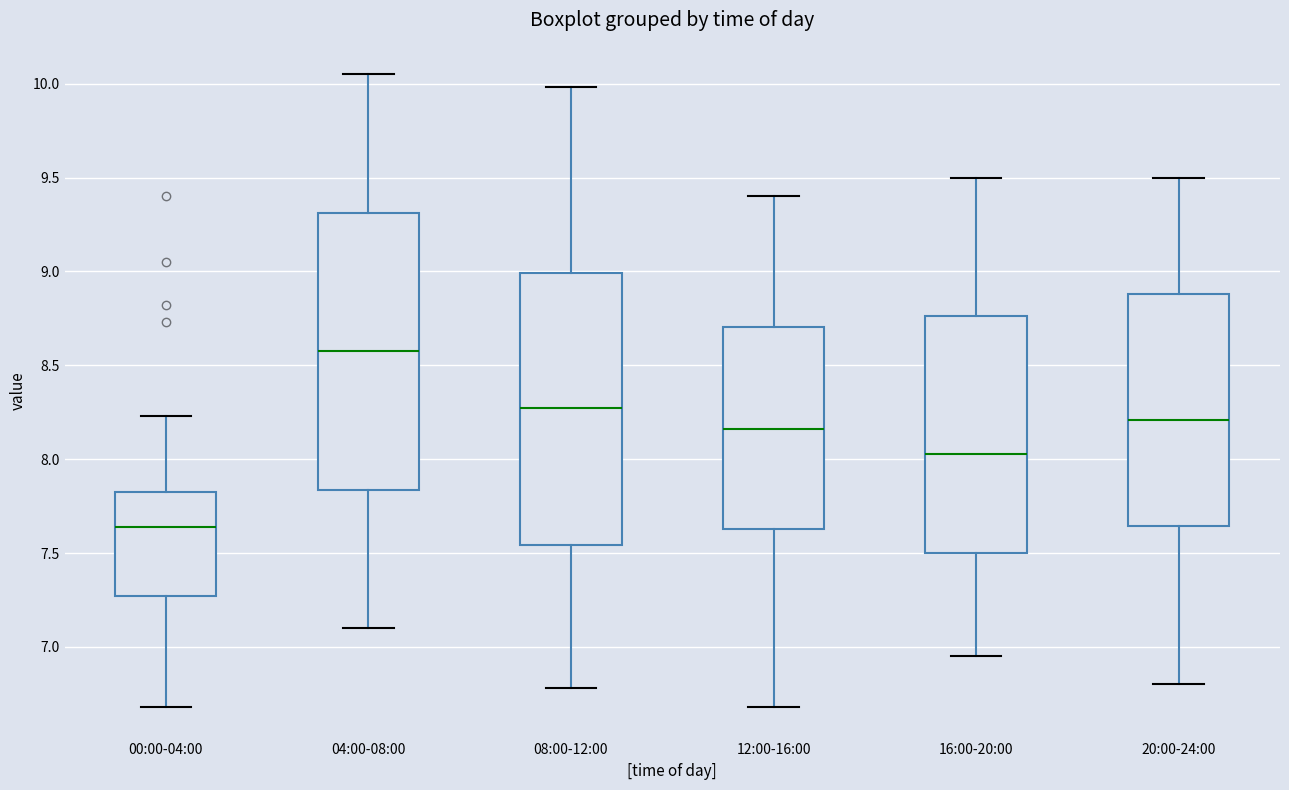

Which box's median line is the lowest?

00:00-04:00